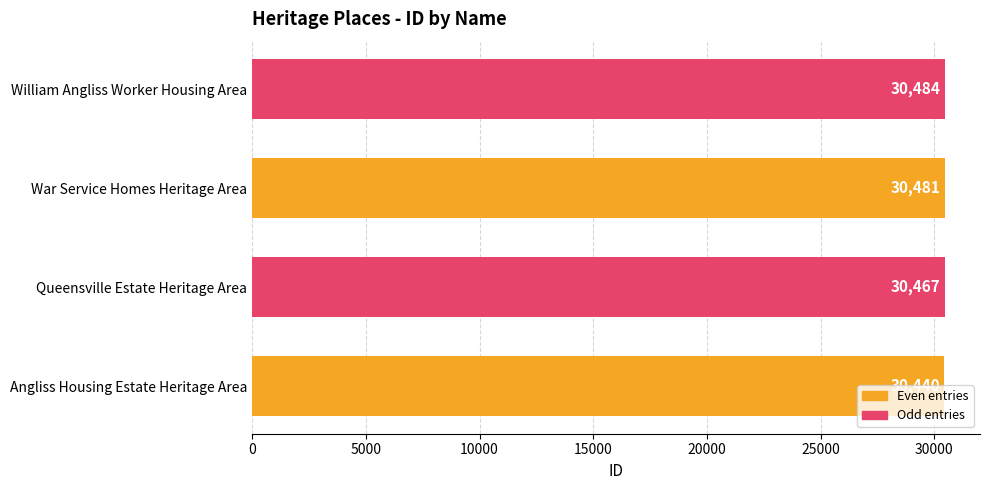

Rank the categories by value from highest to lowest.

William Angliss Worker Housing Area, War Service Homes Heritage Area, Queensville Estate Heritage Area, Angliss Housing Estate Heritage Area